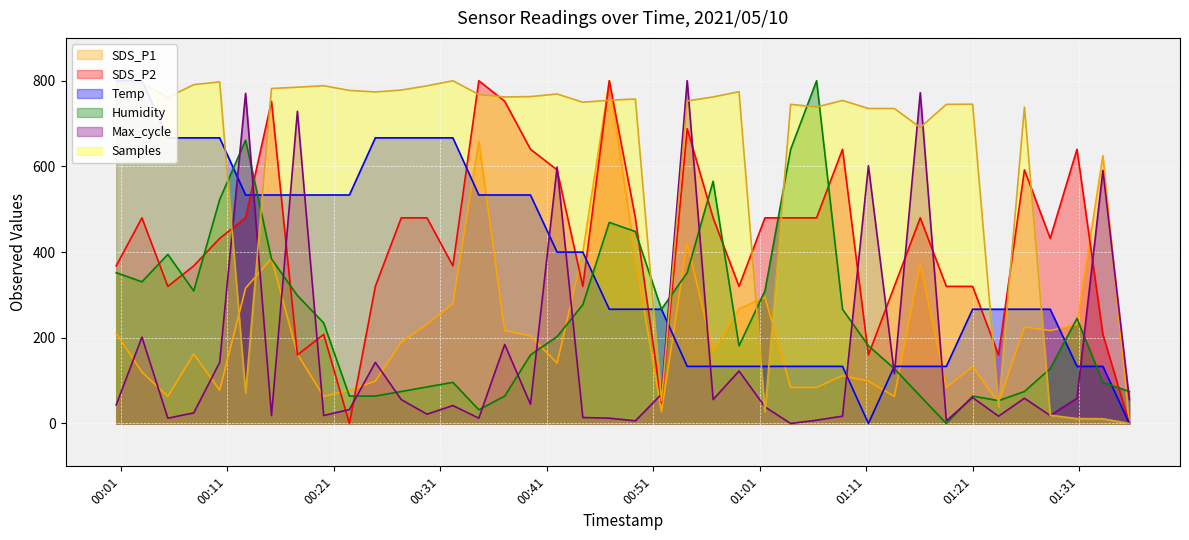

After their last crossing, which series has the higher values: SDS_P1 or Max_cycle?

Max_cycle